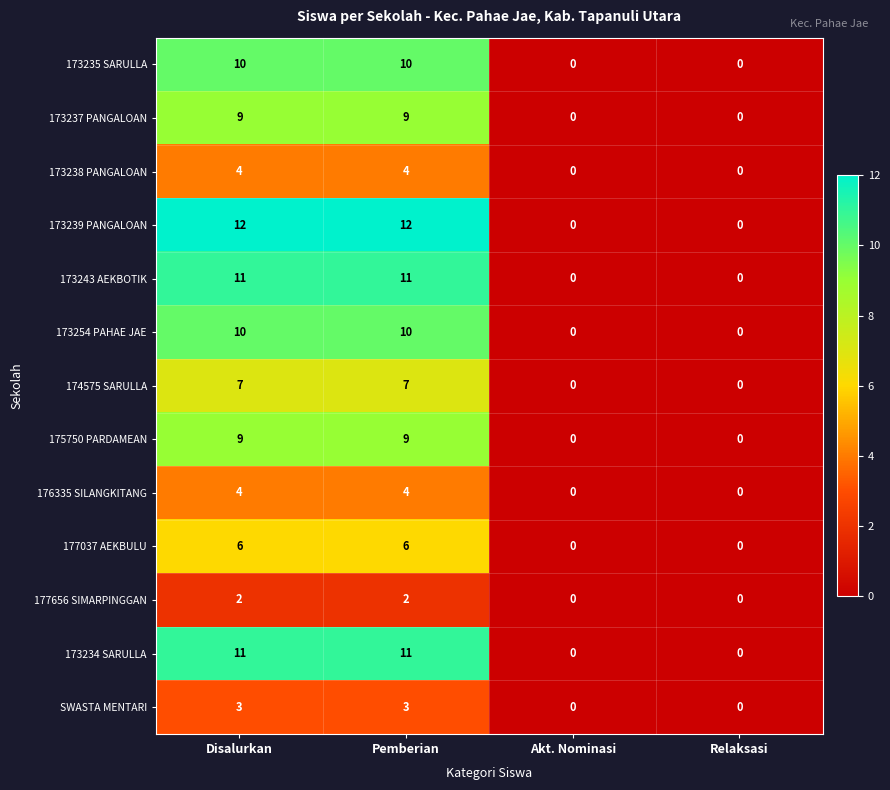

What is the average value of the 174575 SARULLA series?

4